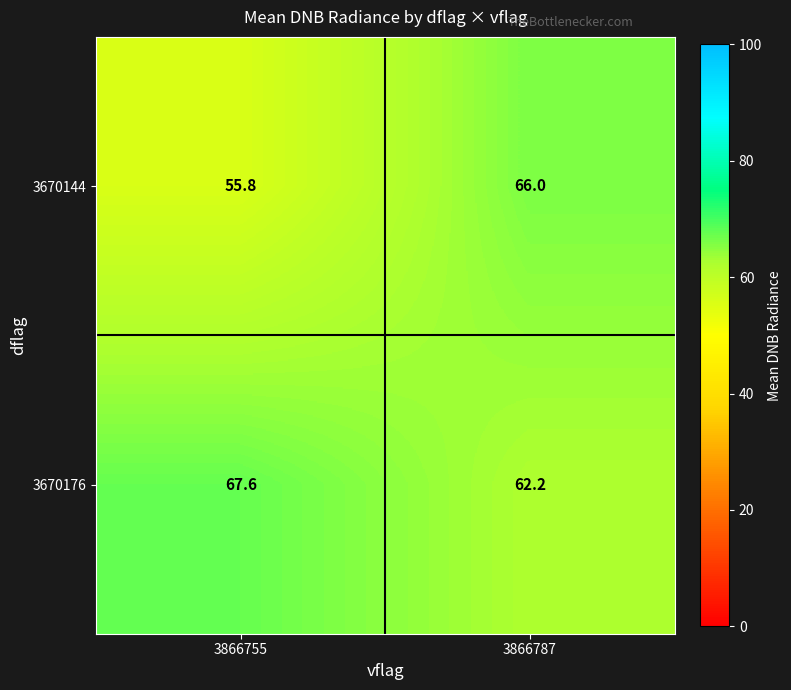

At which category is the sum across all series the highest?

3866787